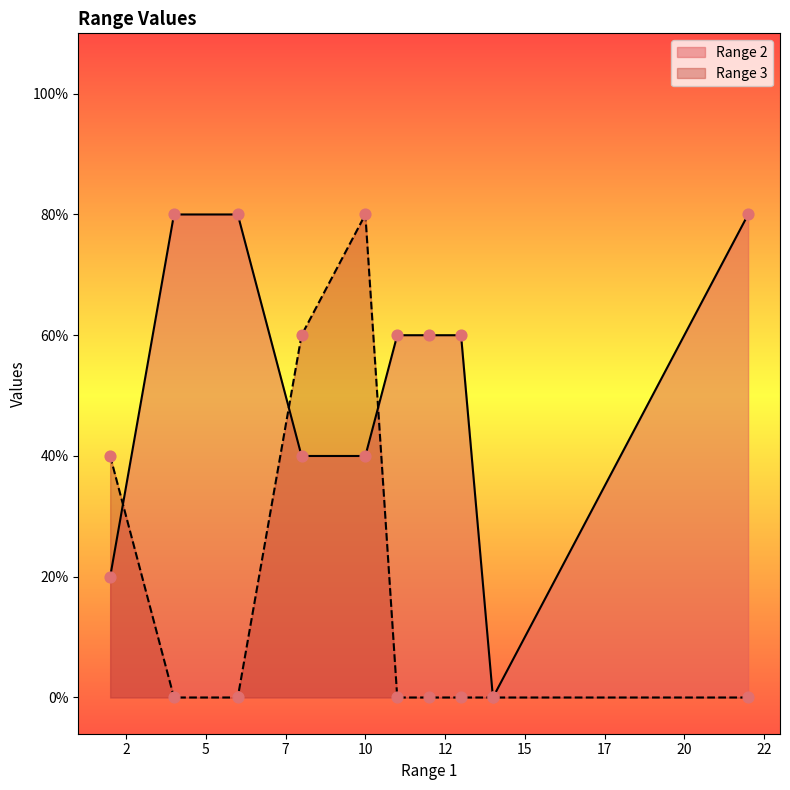

Which series has the largest total across all categories?

Range 2